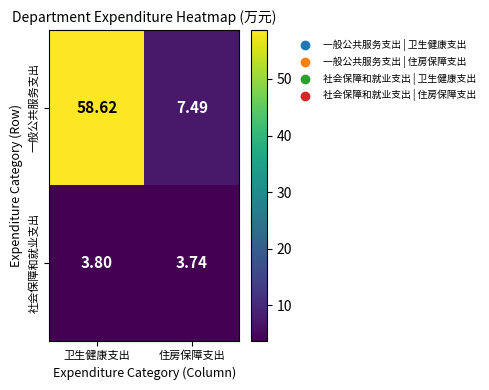

Where is 社会保障和就业支出 nearest to the value 3?

住房保障支出